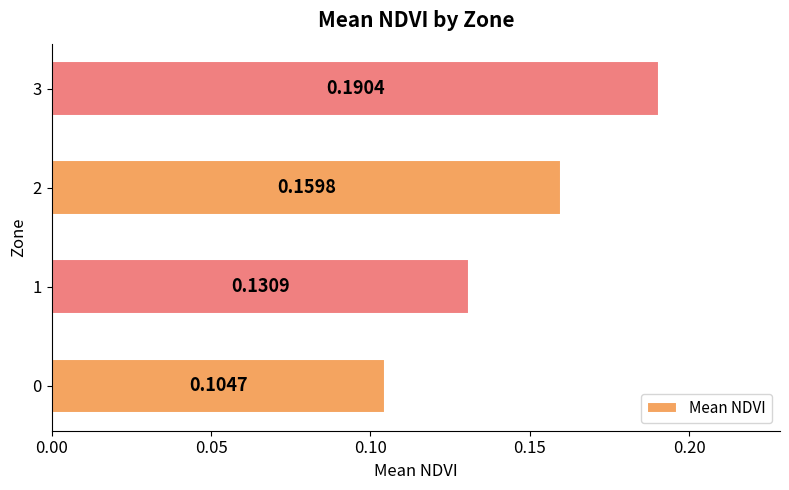

What is the change in value from 0 to 3?

+0.1